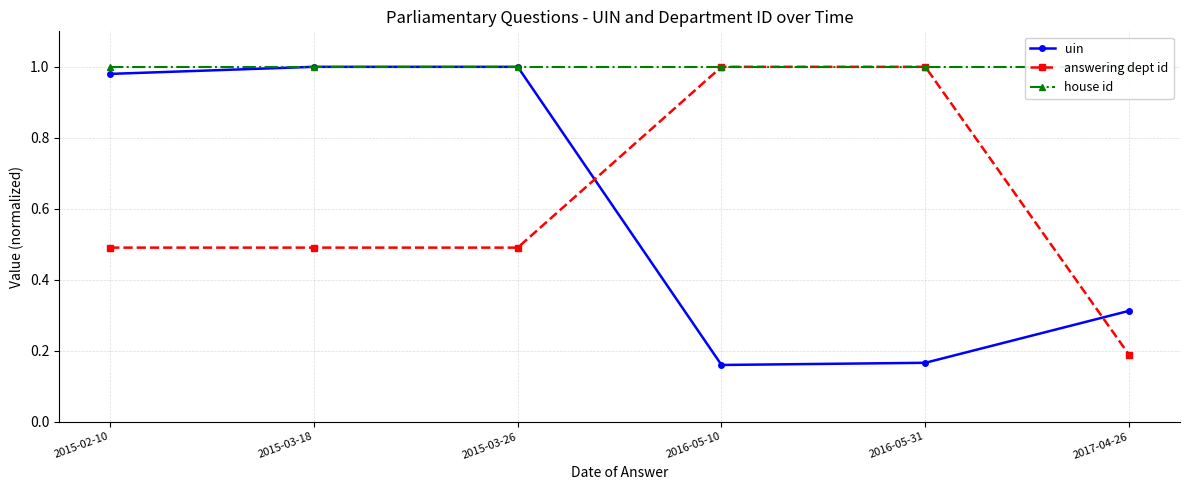

Between 2016-05-31 and 2017-04-26, which series saw the biggest shift?

answering dept id